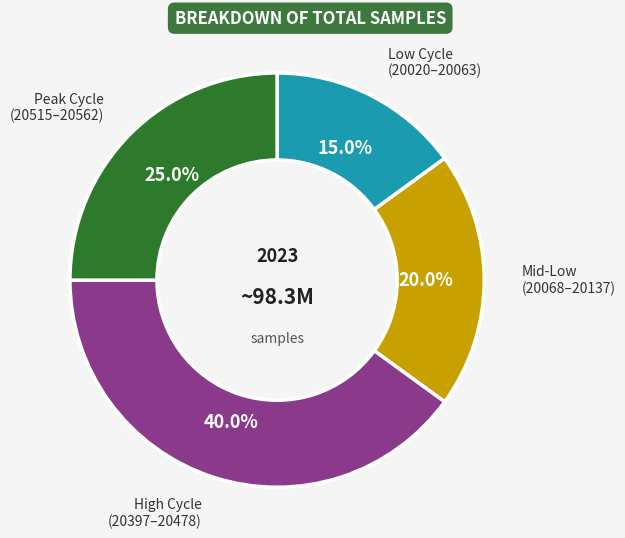

How many segments does this pie chart have?

4